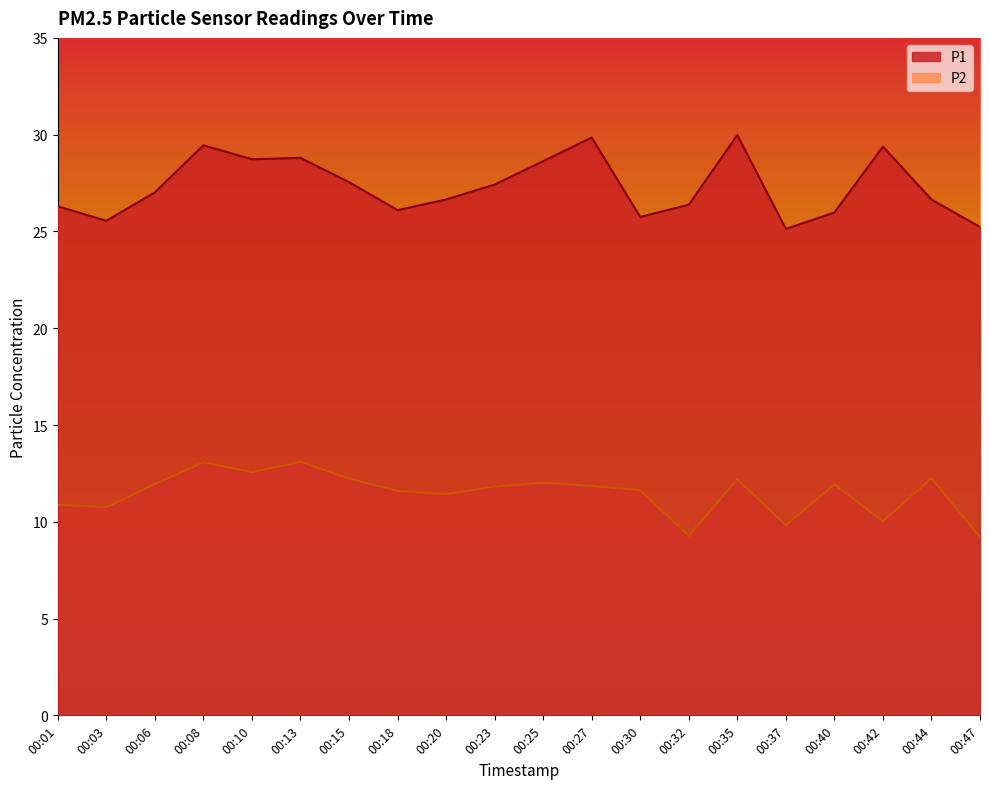

Between 00:01 and 00:03, which series saw the biggest shift?

P1